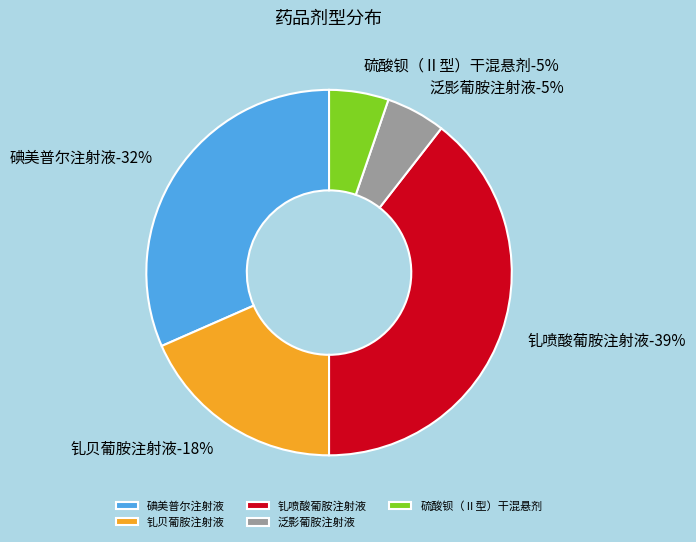

Do 钆喷酸葡胺注射液 and 碘美普尔注射液 together represent more than half of the pie?

Yes